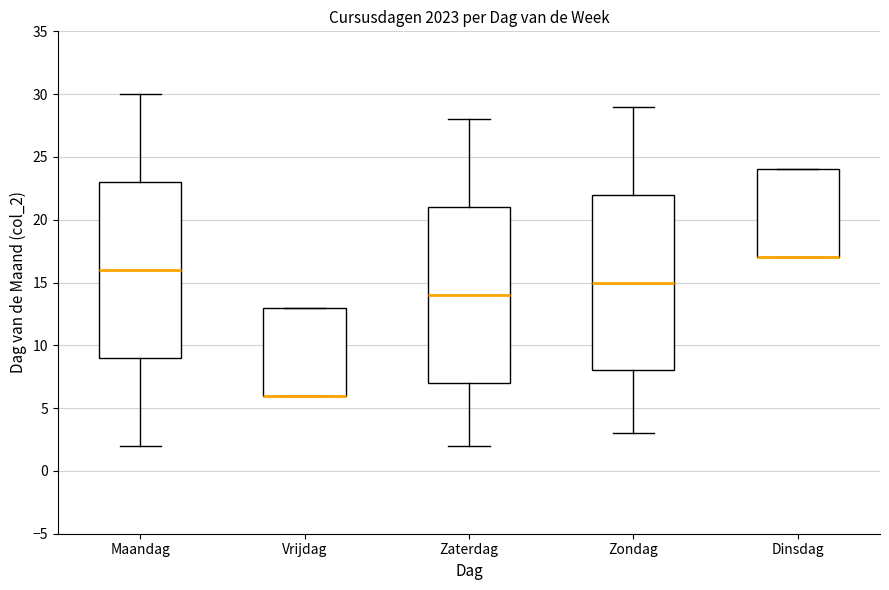

Where does the median line of the box for Zaterdag sit on the y-axis? The values are not printed on the chart, so give them approximately, as read against the axis.

14